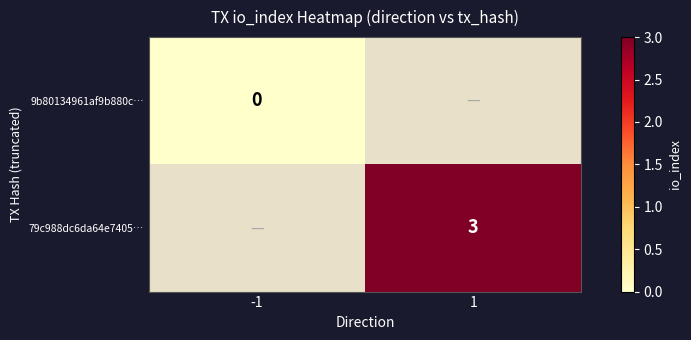

The 79c988dc6da64e7405… series shows 2 at 1. True or false?

False